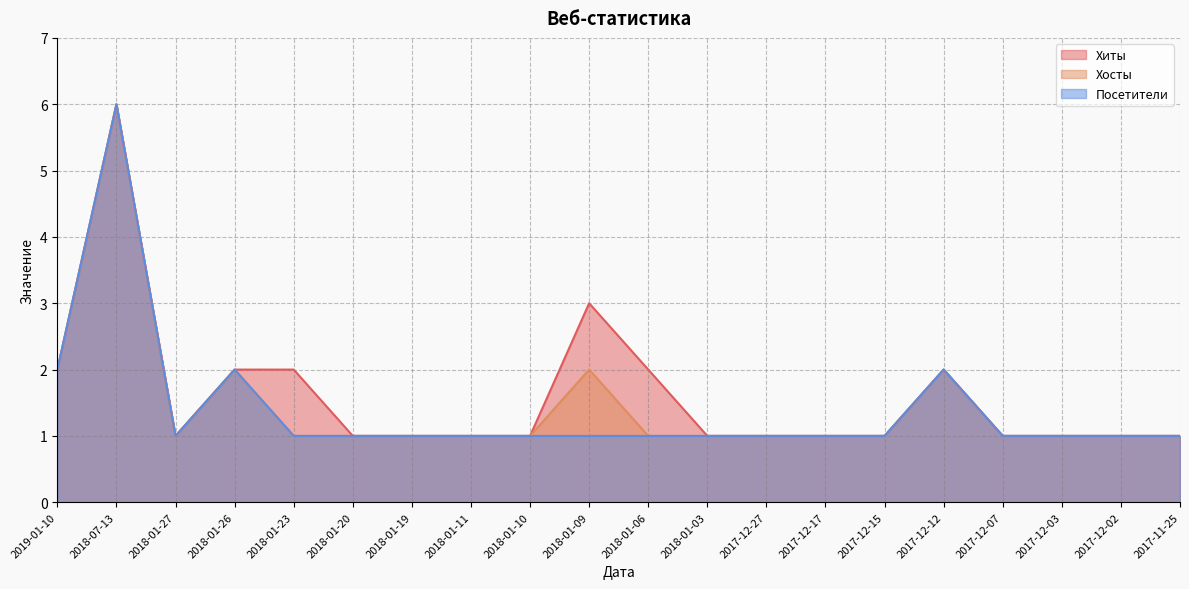

What is the label of the 1st point from the left?

2019-01-10